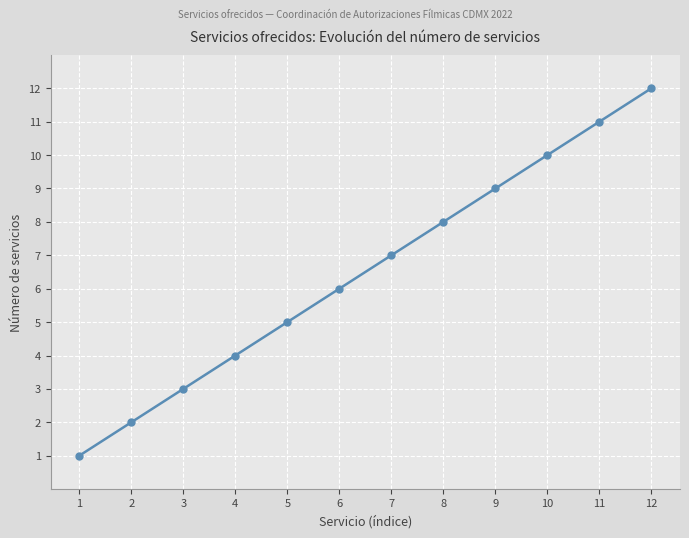

Rank the categories by value from highest to lowest.

12, 11, 10, 9, 8, 7, 6, 5, 4, 3, 2, 1